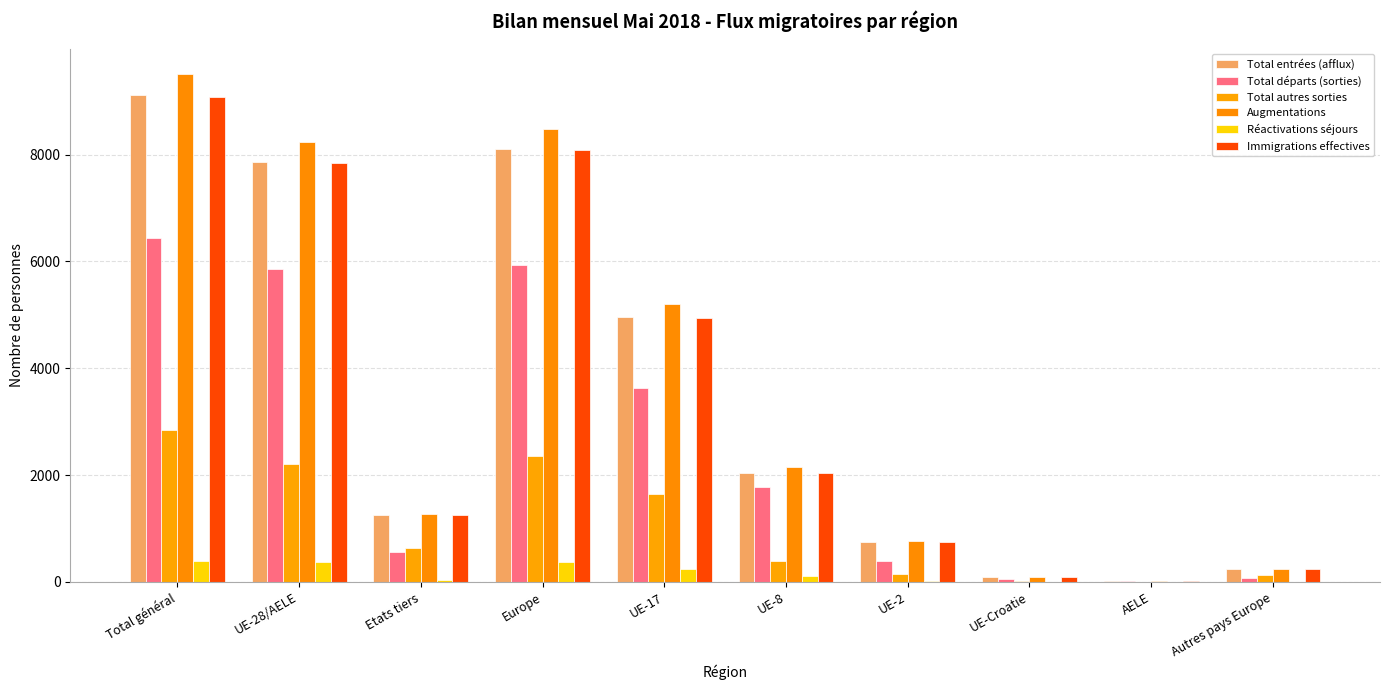

What are all the series names shown in the legend?

Total entrées (afflux), Total départs (sorties), Total autres sorties, Augmentations, Réactivations séjours, Immigrations effectives